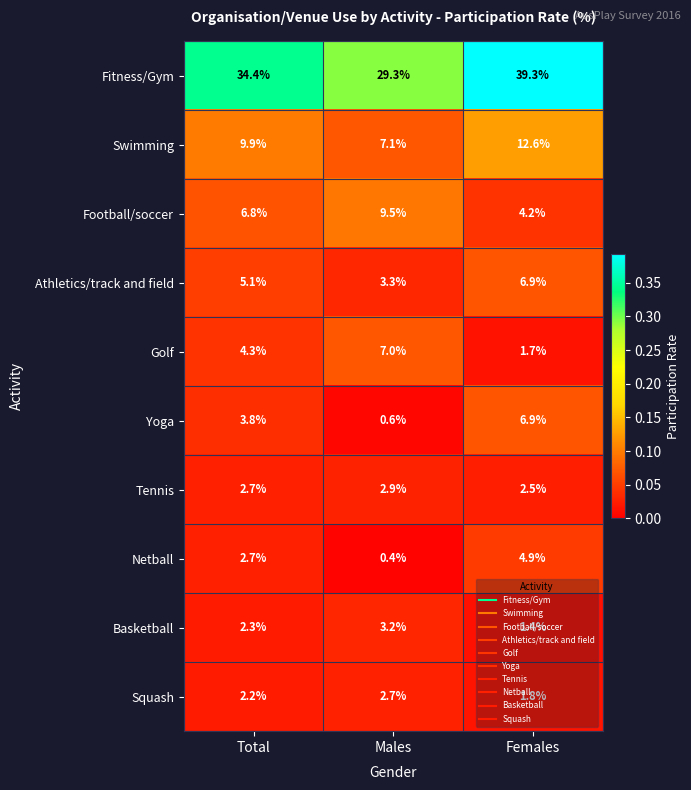

Which series has the largest total across all categories?

Fitness/Gym